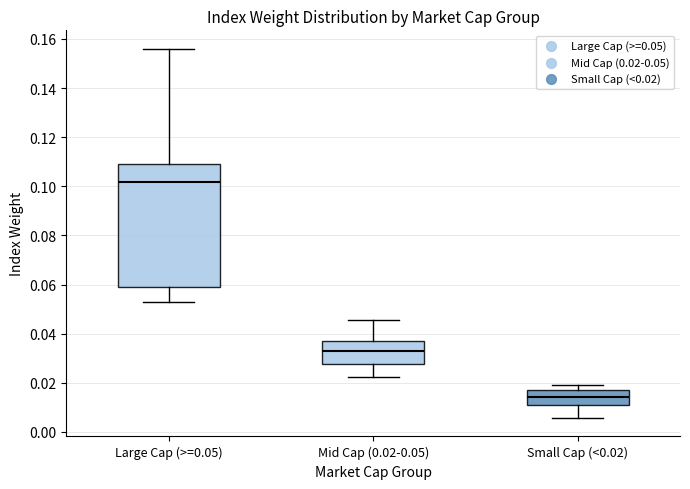

Which box has the lowest median line?

Small Cap (<0.02)